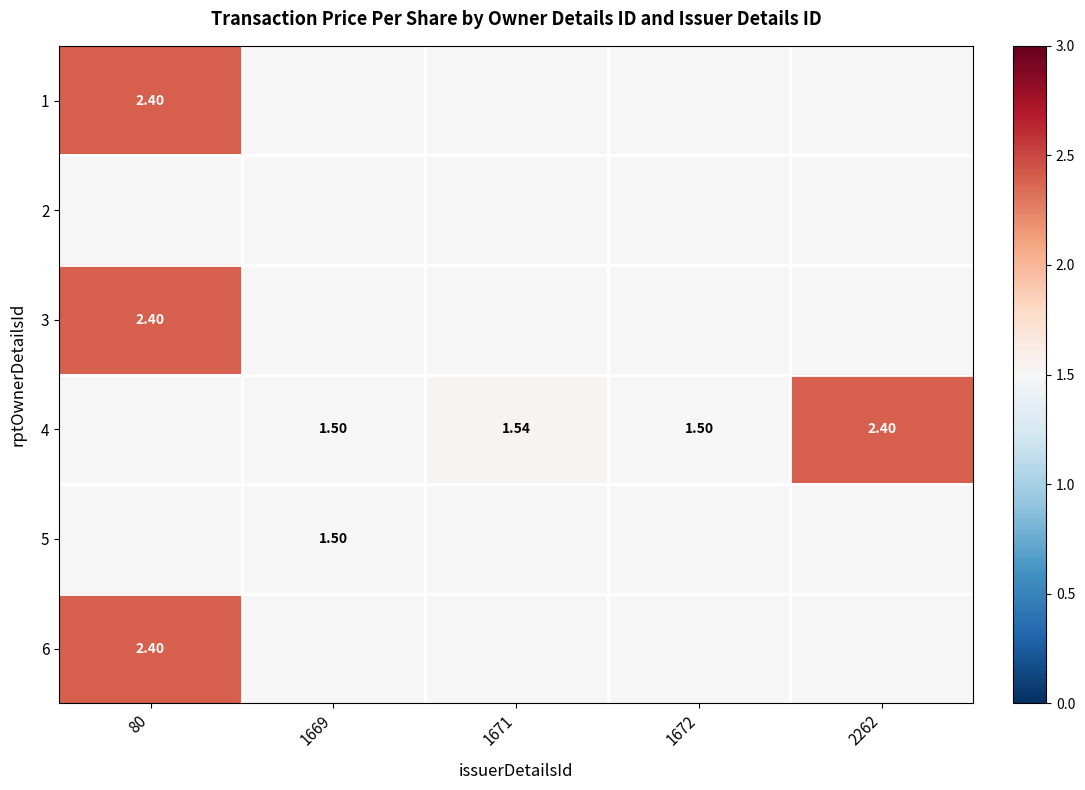

Count the number of categories in the chart.

5